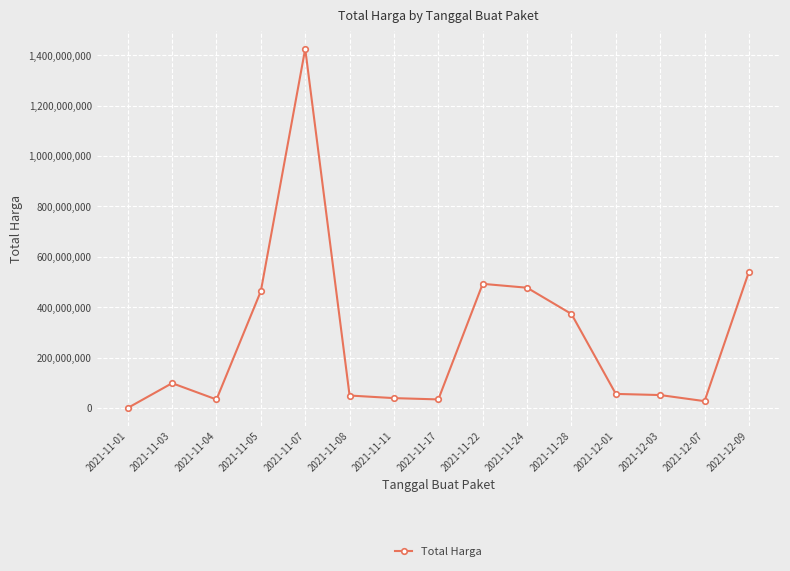

Approximately how many times larger is the value at 2021-11-03 compared to 2021-12-07?

3.6